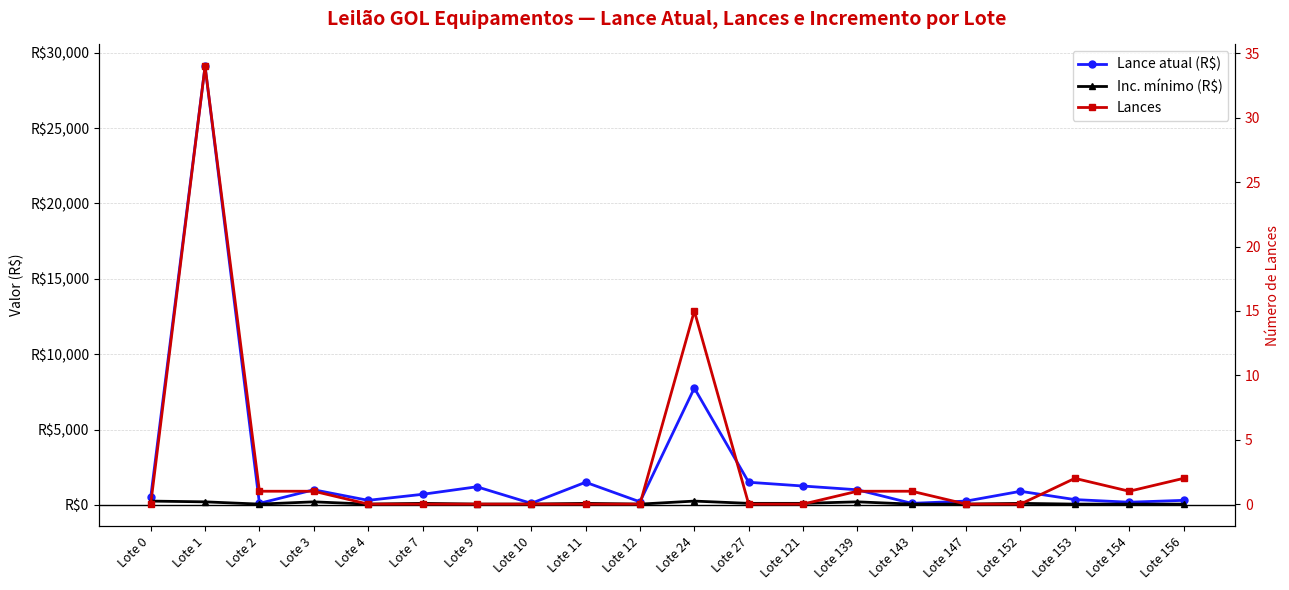

True or false: Lance atual (R$) and Lances cross at least once.

False